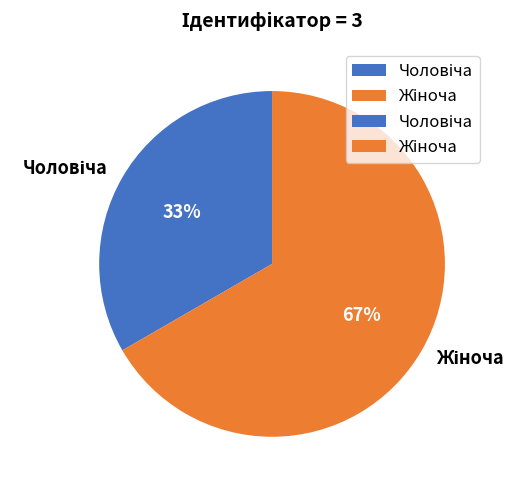

How many segments does this pie chart have?

2